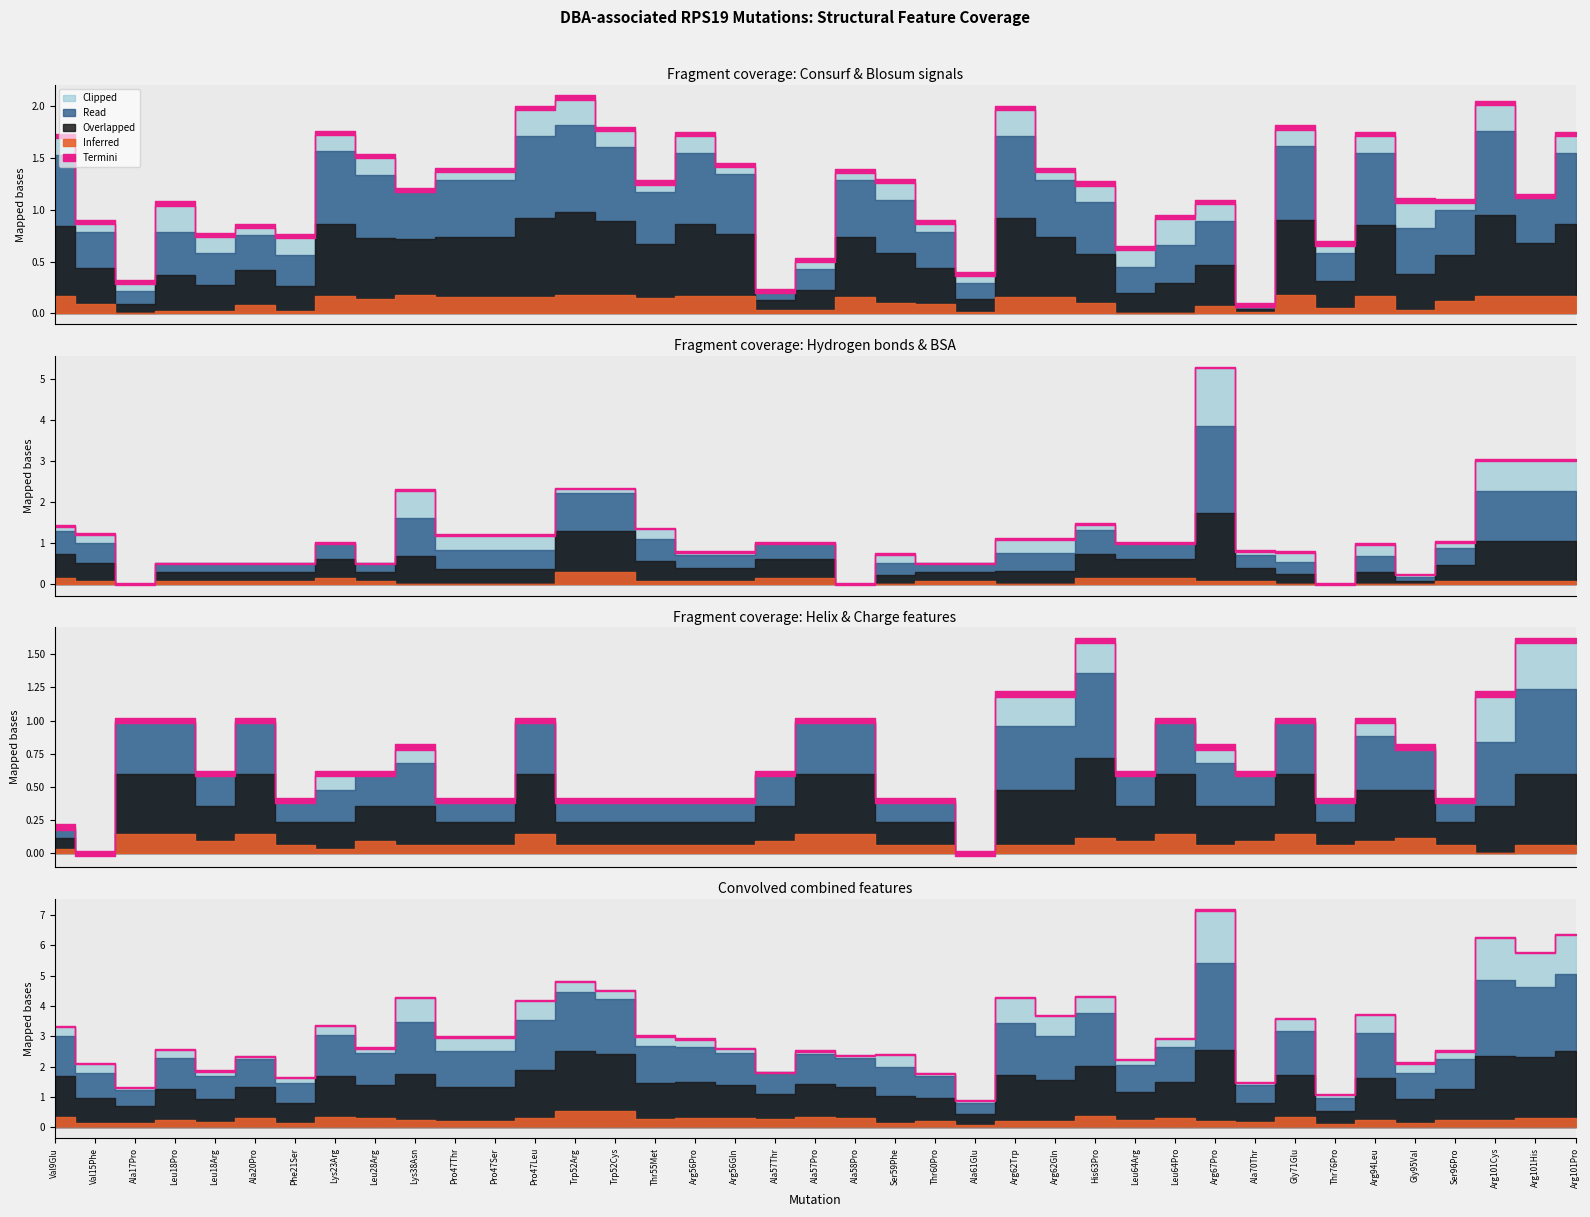

What position from the right is Leu64Arg?

12